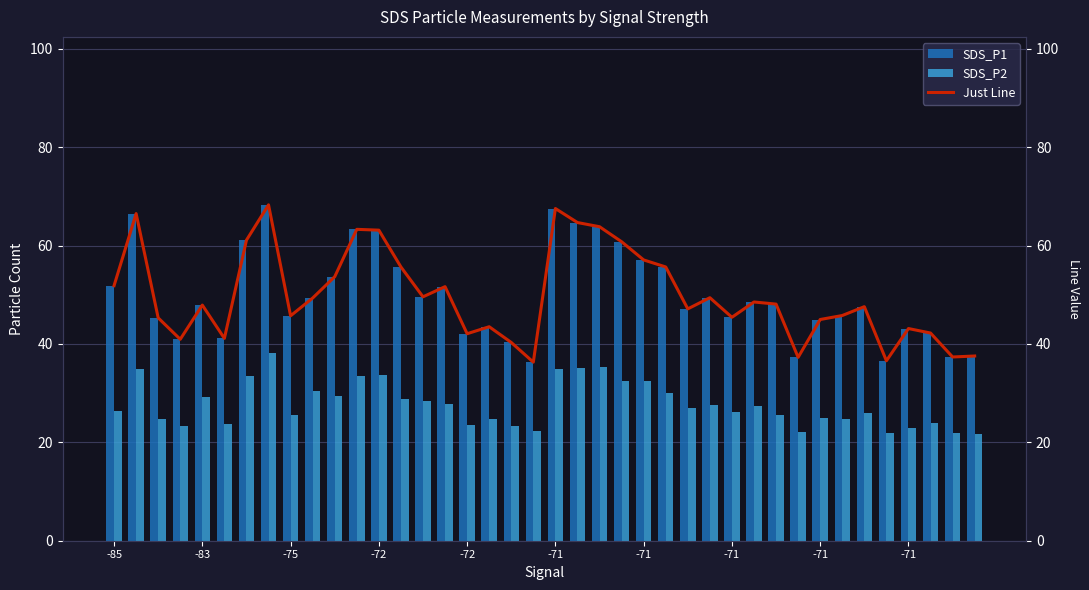

The value of SDS_P2 at -83 is 34.9. True or false?

True